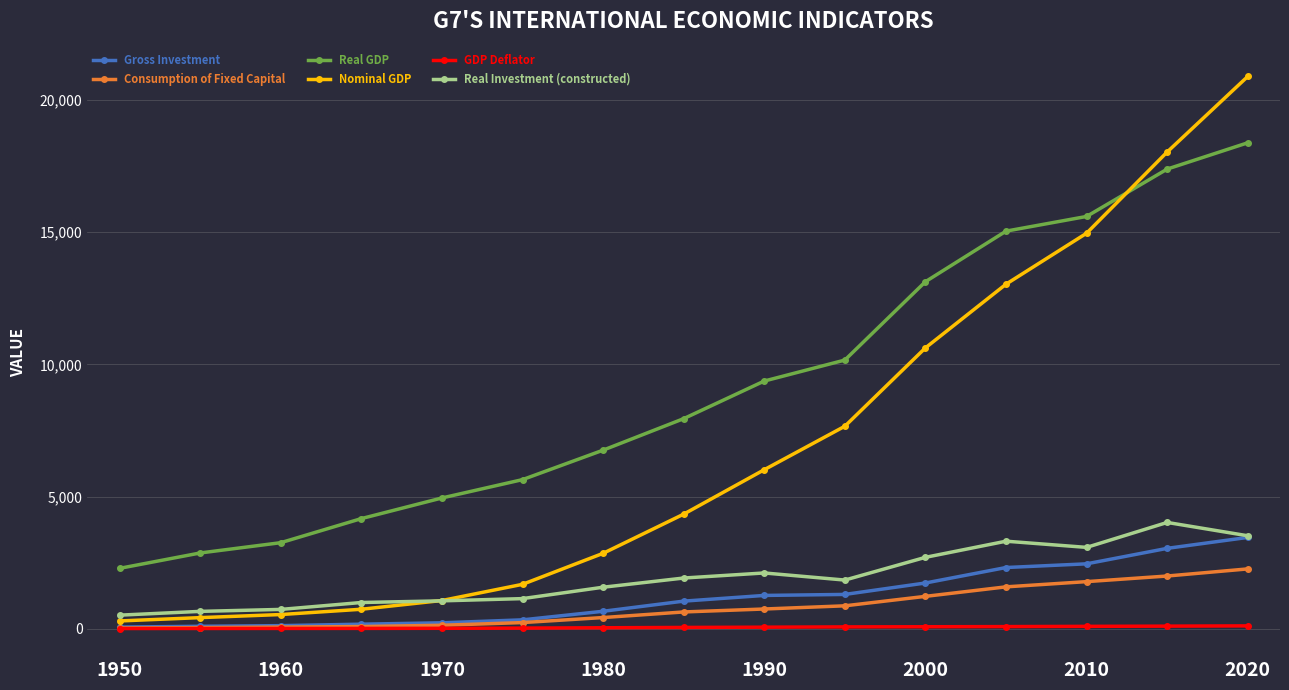

What is the value of the Gross Investment point at the 7th from the left?

666.0